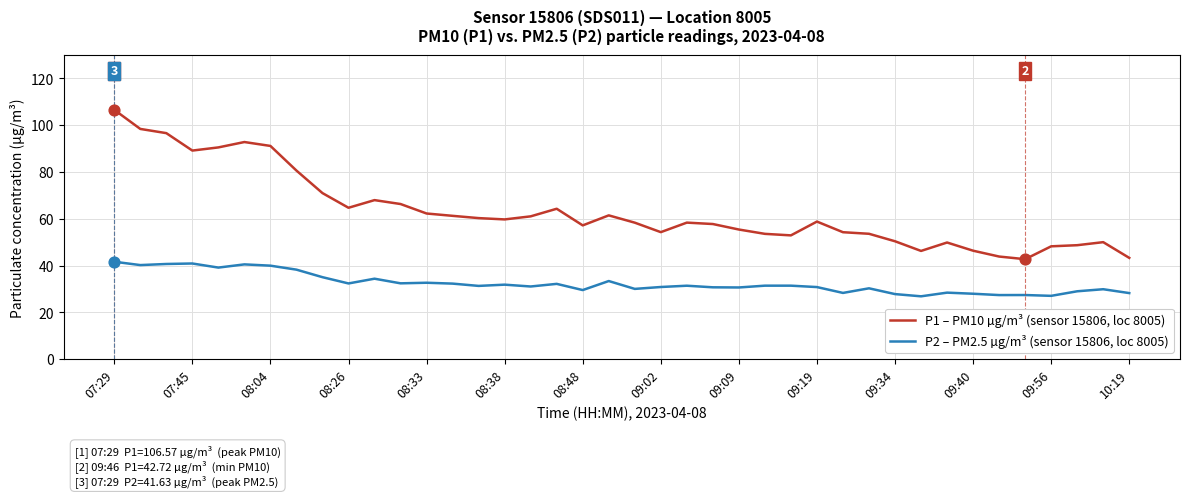

Which series has the widest spread of values?

P1 – PM10 µg/m³ (sensor 15806, loc 8005)